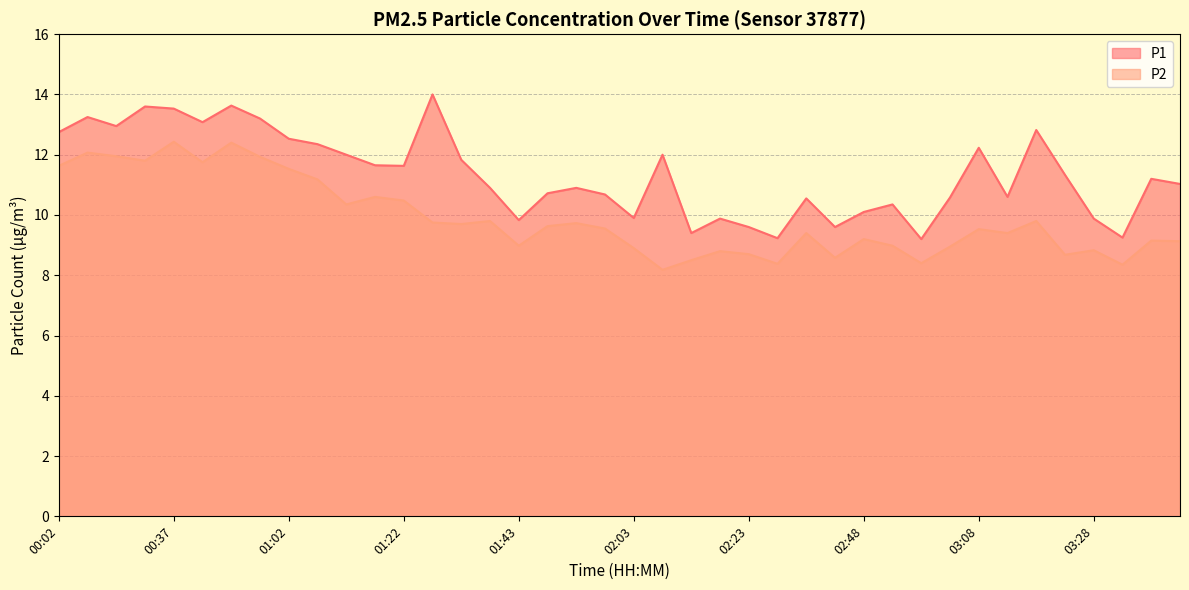

What is the lowest value of the P2 series?

8.2